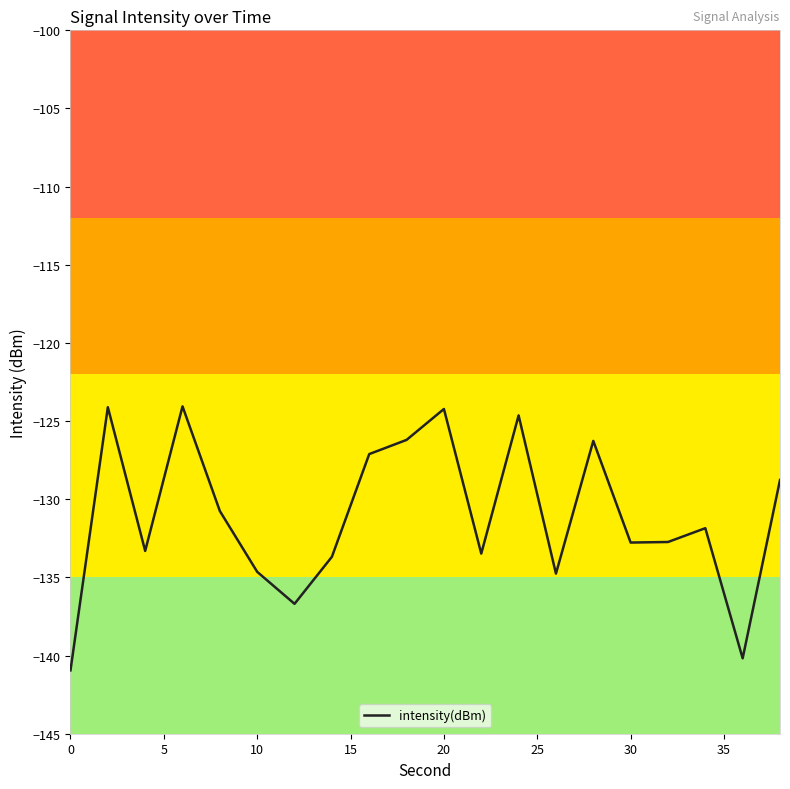

What is the greatest value displayed?

-124.1